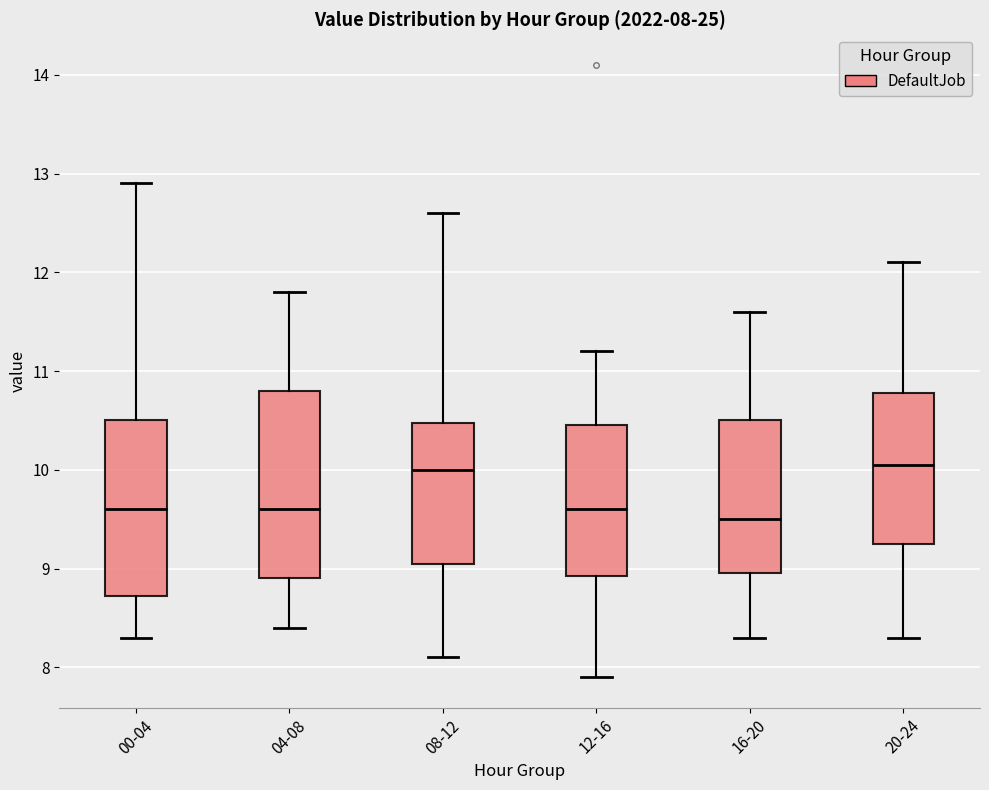

Which box is the tallest, from its lower edge to its upper edge?

04-08